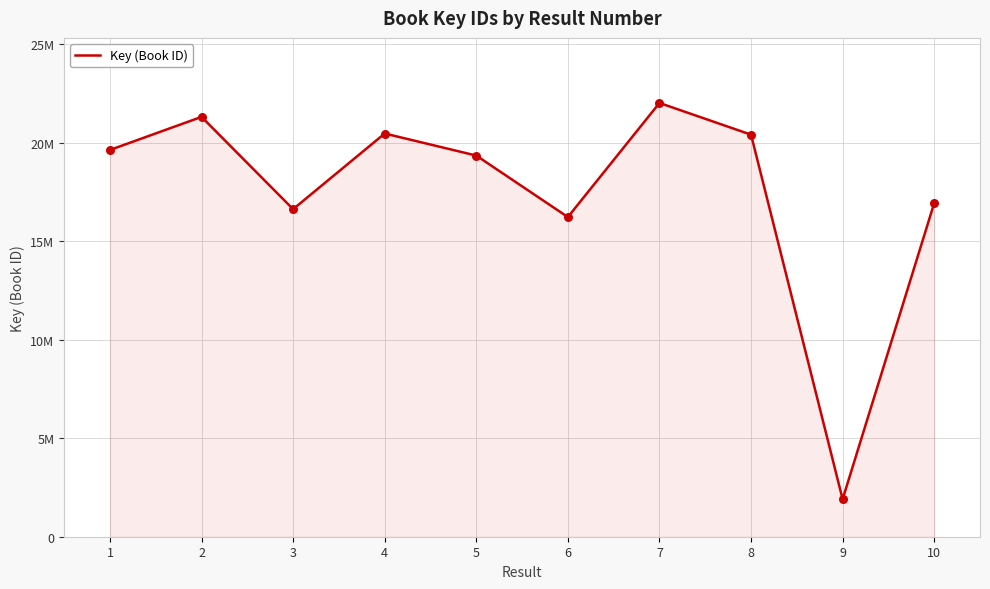

Between 7 and 1, which is larger?

7